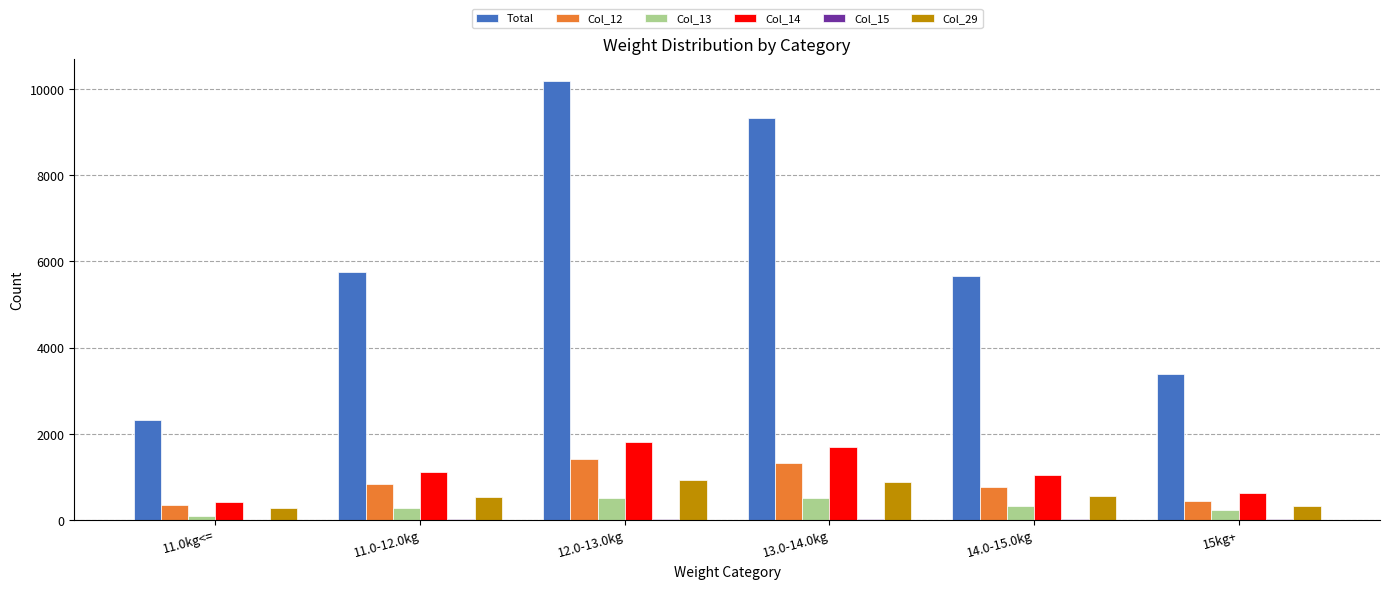

Read the Col_12 value at 11.0-12.0kg.

828